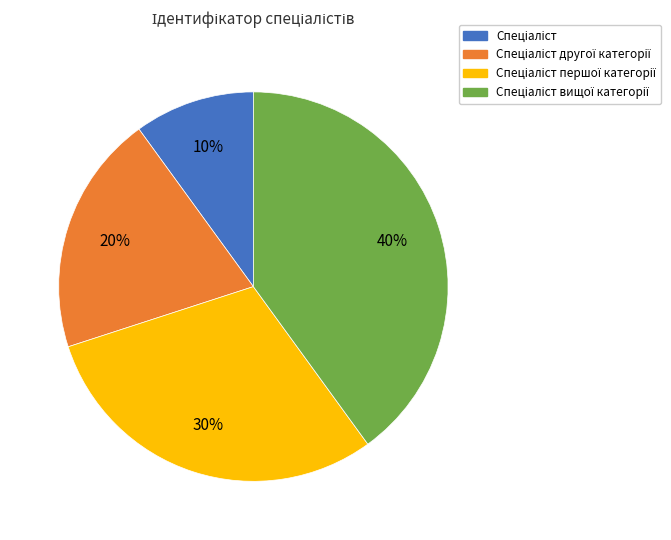

How many slices are in this pie chart?

4